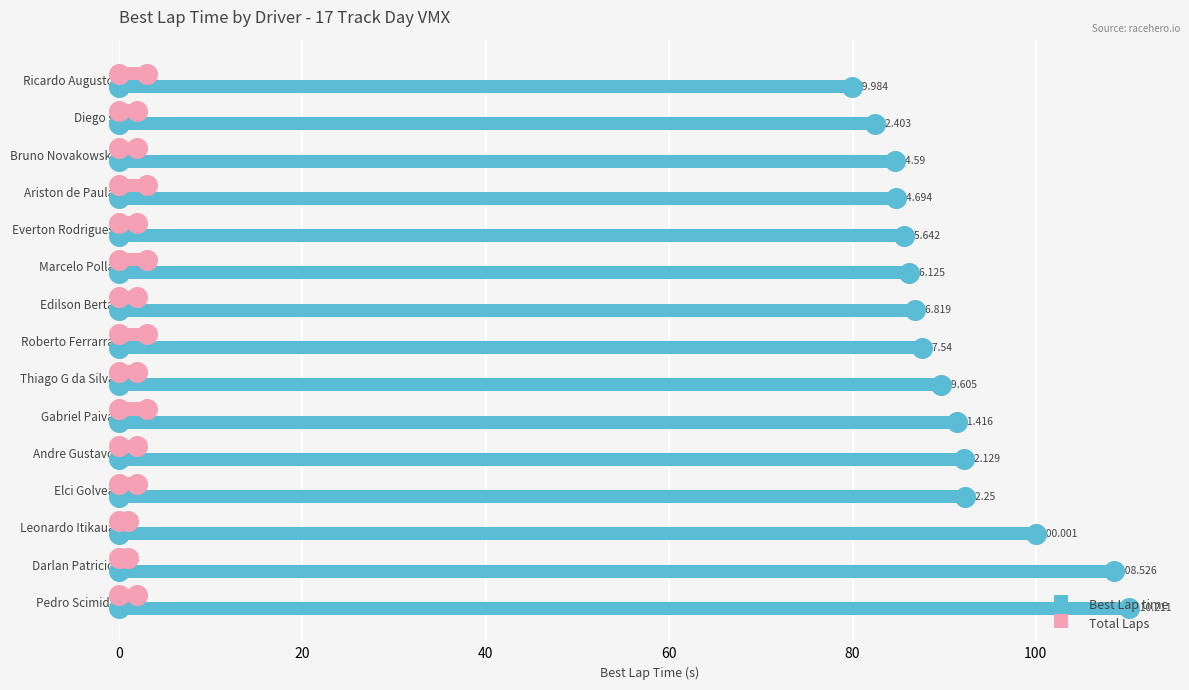

What are all the series names shown in the legend?

Best Lap time, Total Laps